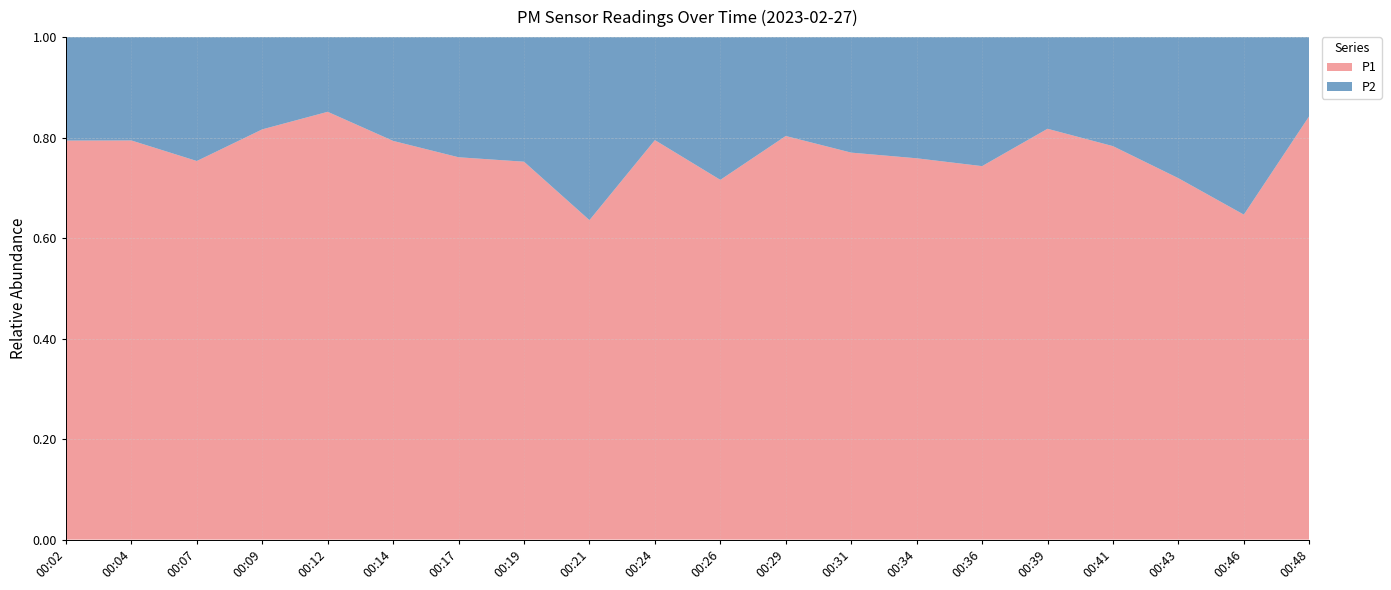

Reading right to left, what are all the values shown in this chart?

P1: 00:48=5.9	00:46=2.4	00:43=3.3	00:41=4.2	00:39=4.9	00:36=2.8	00:34=4.7	00:31=3.4	00:29=4.0	00:26=3.8	00:24=5.4	00:21=1.9	00:19=4.5	00:17=3.5	00:14=5.6	00:12=6.3	00:09=5.5	00:07=2.8	00:04=5.6	00:02=5.1
P2: 00:48=1.1	00:46=1.3	00:43=1.3	00:41=1.1	00:39=1.1	00:36=0.9	00:34=1.5	00:31=1.0	00:29=1.0	00:26=1.5	00:24=1.4	00:21=1.1	00:19=1.5	00:17=1.1	00:14=1.4	00:12=1.1	00:09=1.2	00:07=0.9	00:04=1.4	00:02=1.3